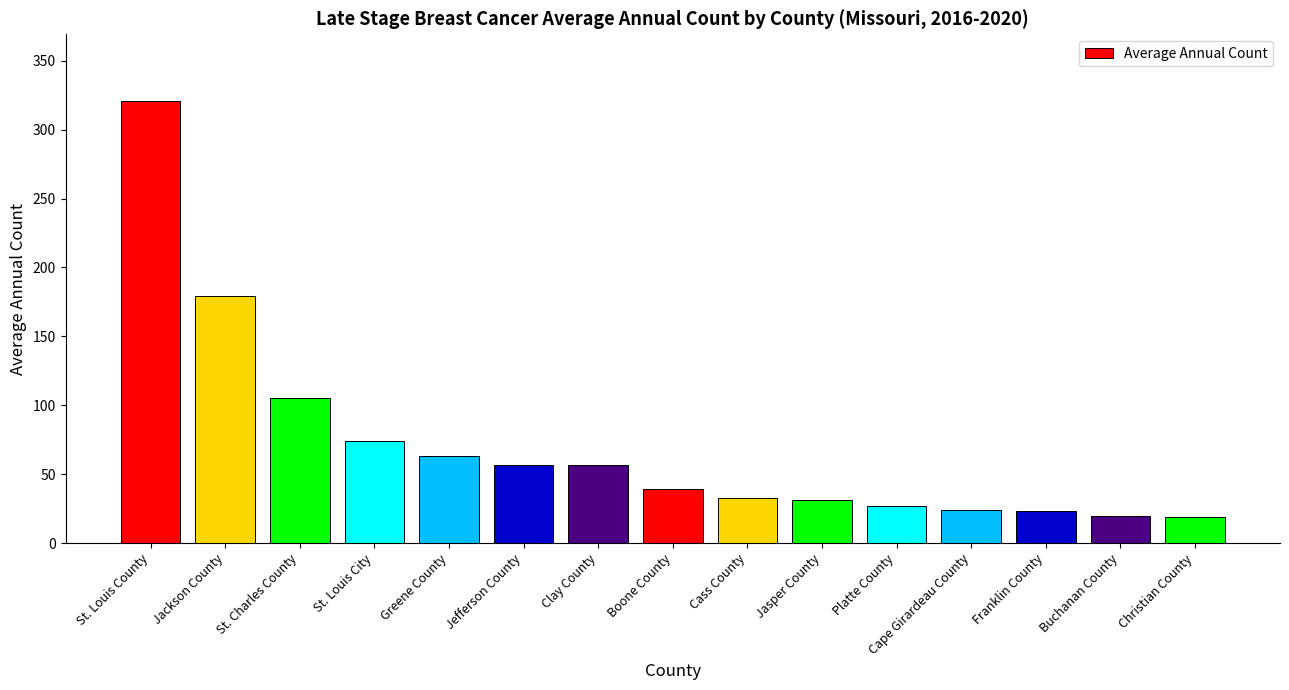

Are the bars horizontal?

No